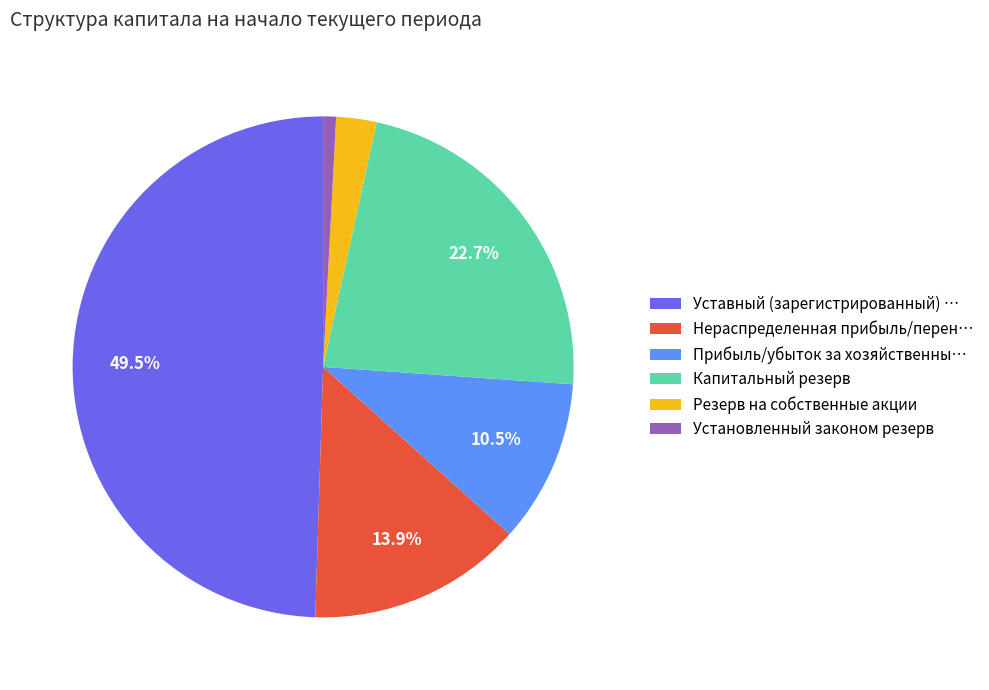

What is the largest slice in the pie chart?

Уставный (зарегистрированный) …